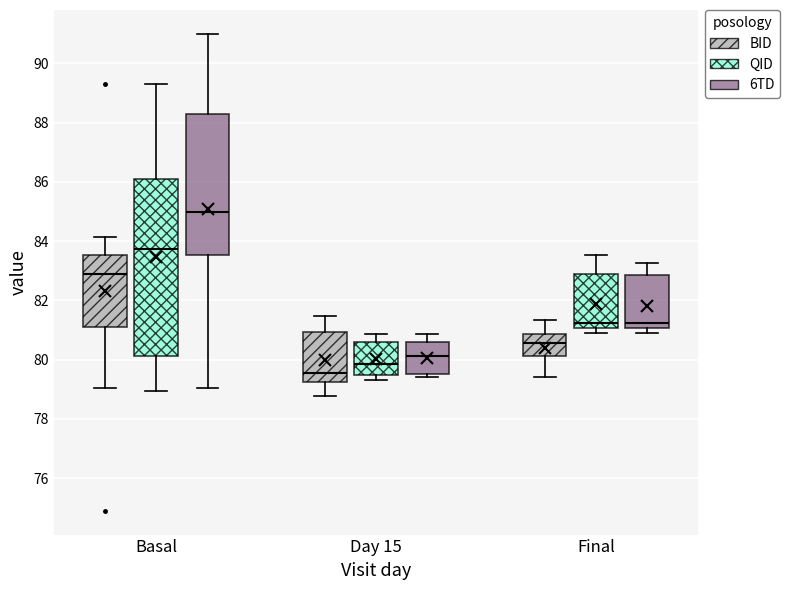

Reading left to right, transcribe this box plot: for each box, give where its median line is, the range the box spans, and where its two whiskers end, as read against the y-axis. The values are not printed on the chart, so give them approximately, as read against the axis.

Basal (BID): median 82.8, box 81.2 to 83.6, whiskers 79.0 to 84.2
Basal (QID): median 83.8, box 80.2 to 86.2, whiskers 79.0 to 89.2
Basal (6TD): median 85.0, box 83.6 to 88.4, whiskers 79.0 to 91.0
Day 15 (BID): median 79.6, box 79.2 to 81.0, whiskers 78.8 to 81.4
Day 15 (QID): median 79.8, box 79.4 to 80.6, whiskers 79.4 (just below the box's lower edge) to 80.8
Day 15 (6TD): median 80.2, box 79.6 to 80.6, whiskers 79.4 to 80.8
Final (BID): median 80.6, box 80.2 to 80.8, whiskers 79.4 to 81.4
Final (QID): median 81.2, box 81.0 to 82.8, whiskers 81.0 (just below the box's lower edge) to 83.6
Final (6TD): median 81.2, box 81.0 to 82.8, whiskers 81.0 (just below the box's lower edge) to 83.2